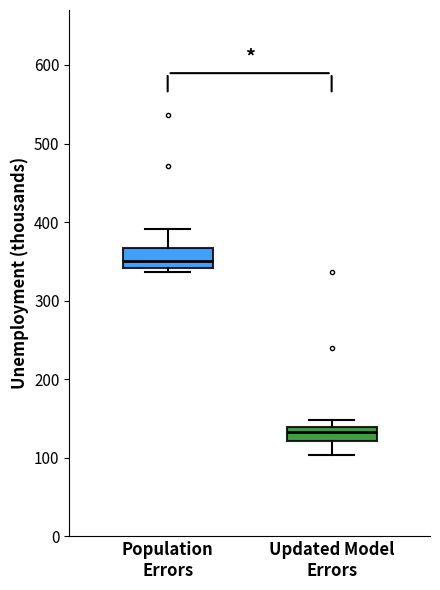

Which box has the highest median line?

Population Errors